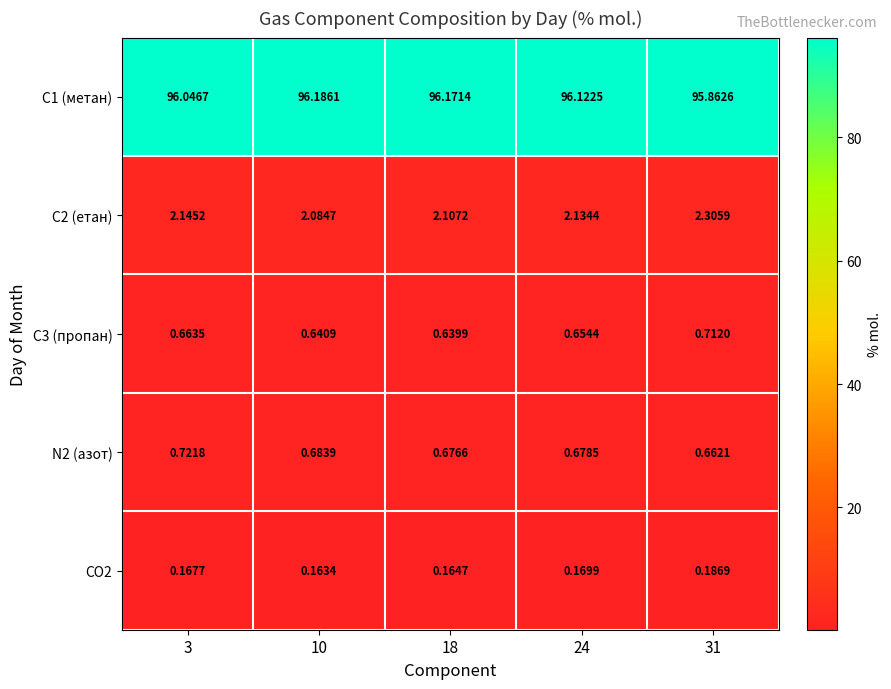

How many data points in C1 (метан) are less than 96?

1